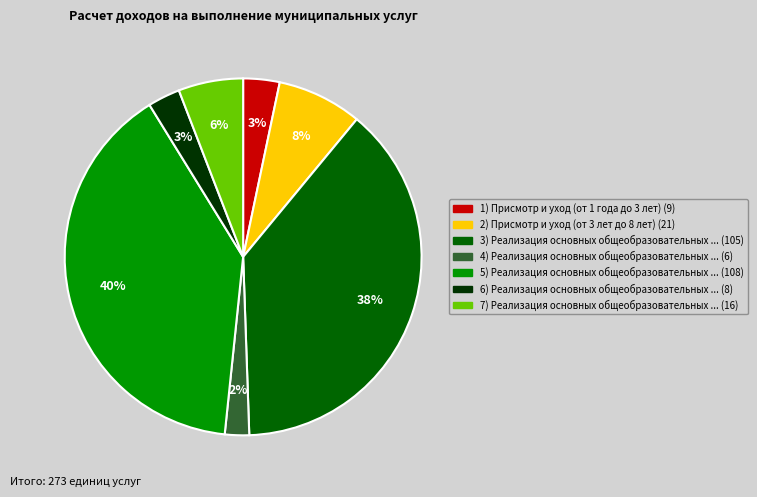

Is there any slice that represents more than half of the pie?

No